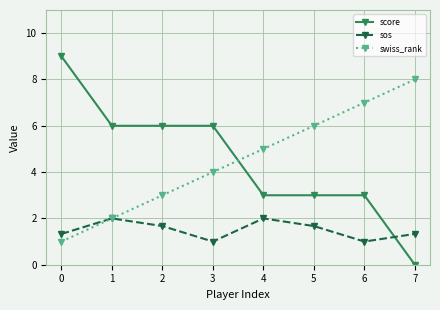

What is the value of the sos point at the 8th from the left?

1.3